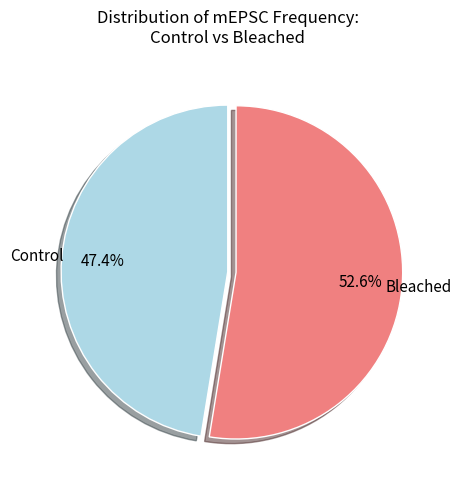

To the nearest percent, what is the combined percentage of Bleached and Control?

100%